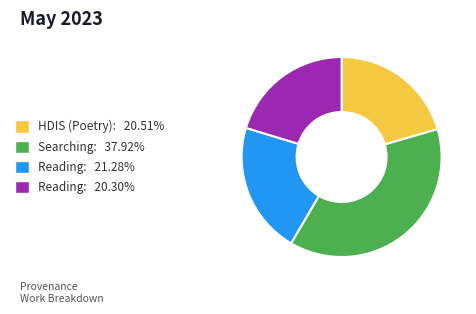

Is there a majority slice in this chart?

No